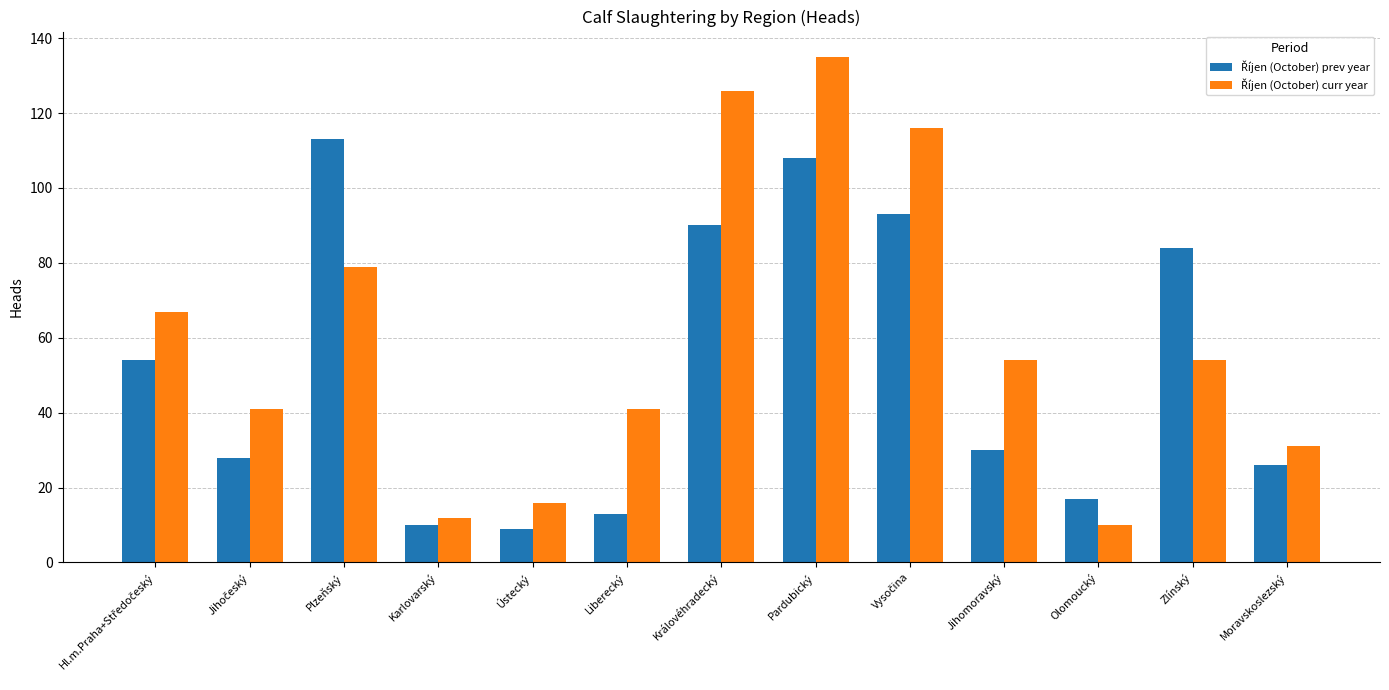

At which category does the chart reach its peak across all series?

Pardubický